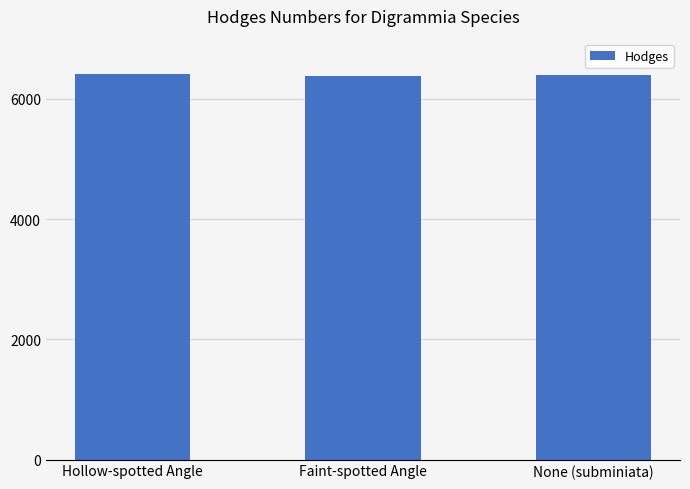

Approximately how many times larger is the value at None (subminiata) compared to Faint-spotted Angle?

1.0